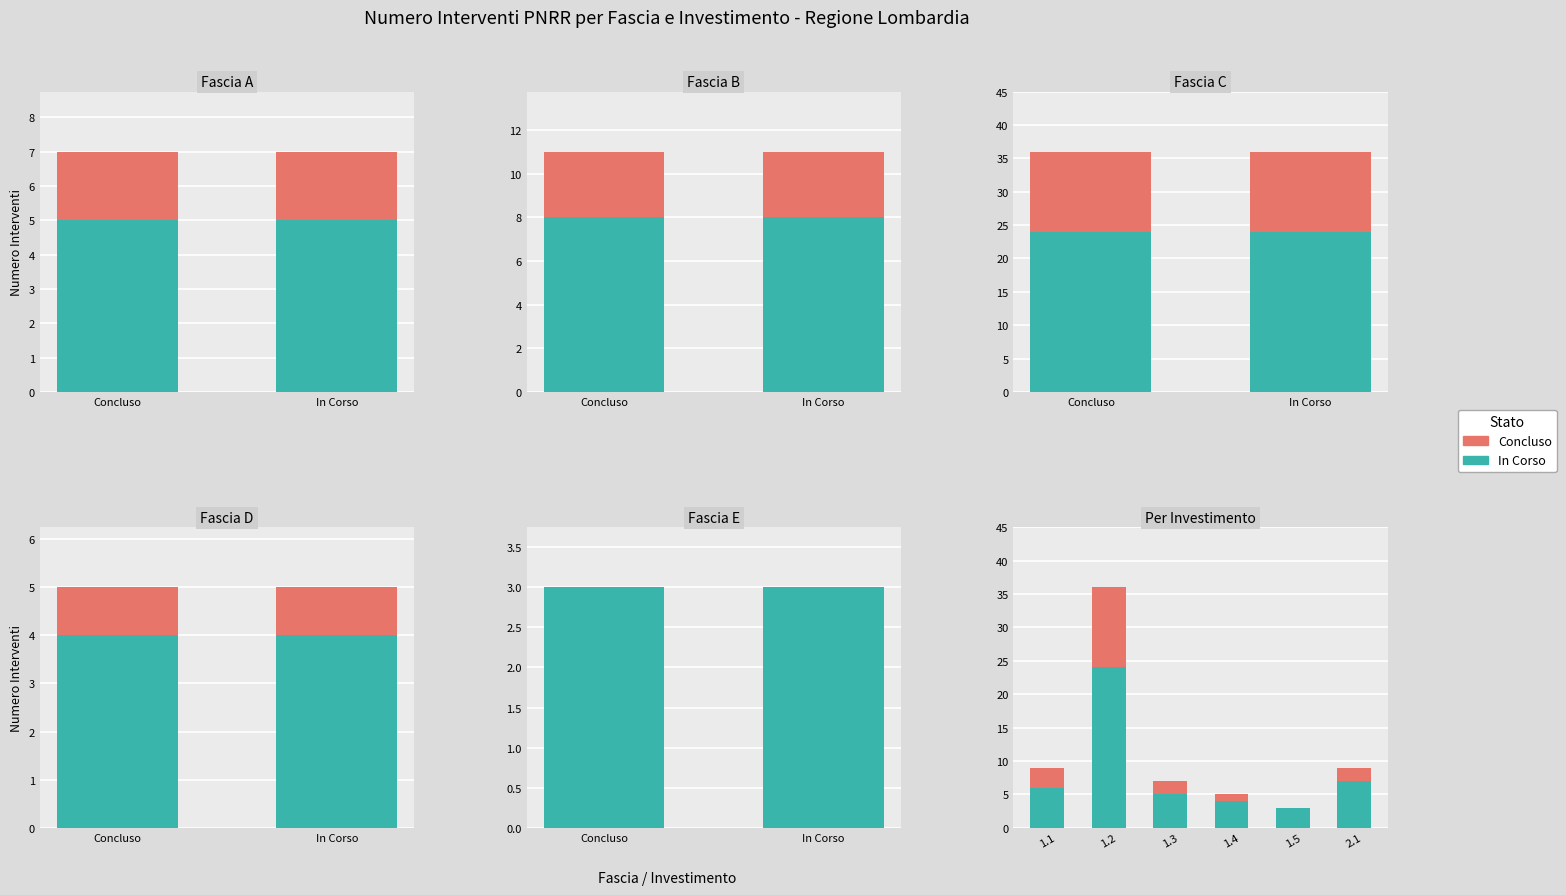

How many values in the In Corso series exceed 6?

2